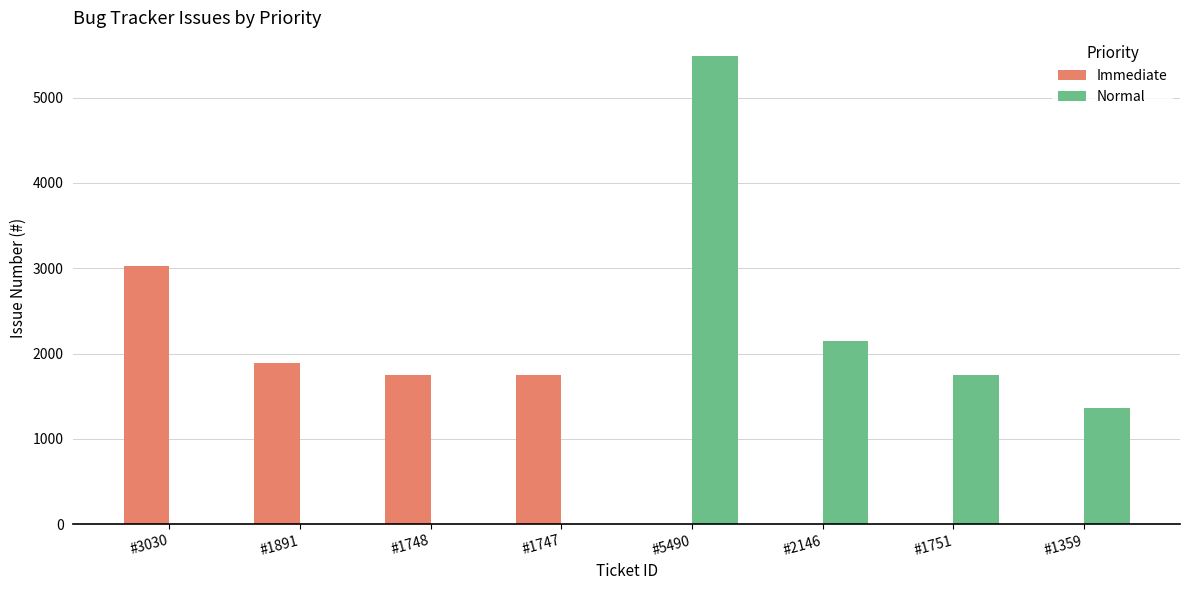

What are all the series names shown in the legend?

Immediate, Normal